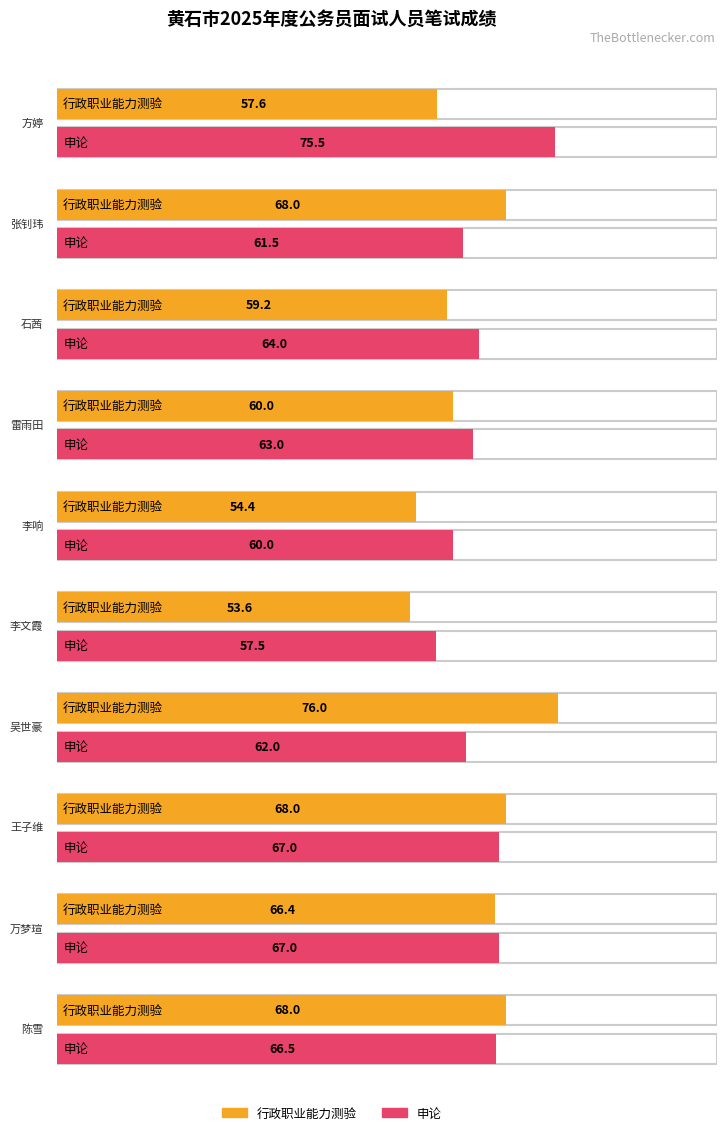

Is the value of 行政职业能力测验 at 李文霞 greater than the value of 申论 at 石茜?

No